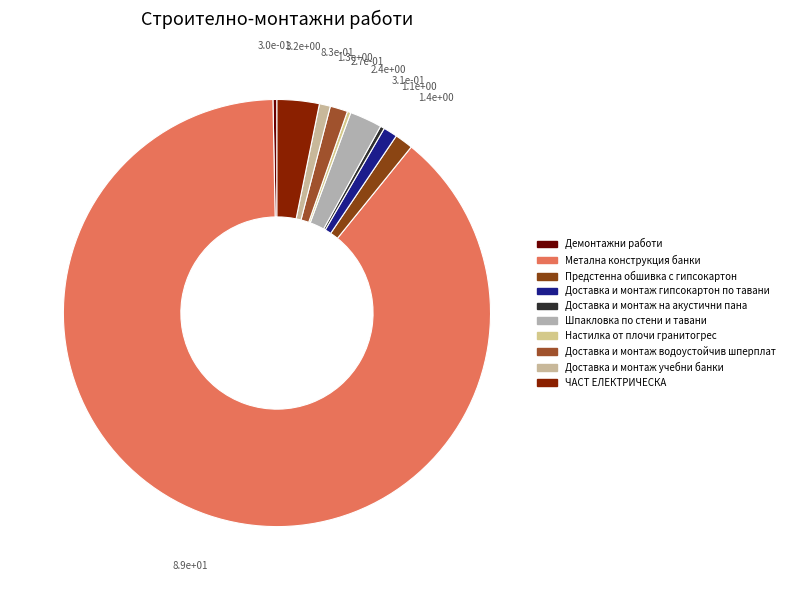

Does any single category account for the majority?

Yes